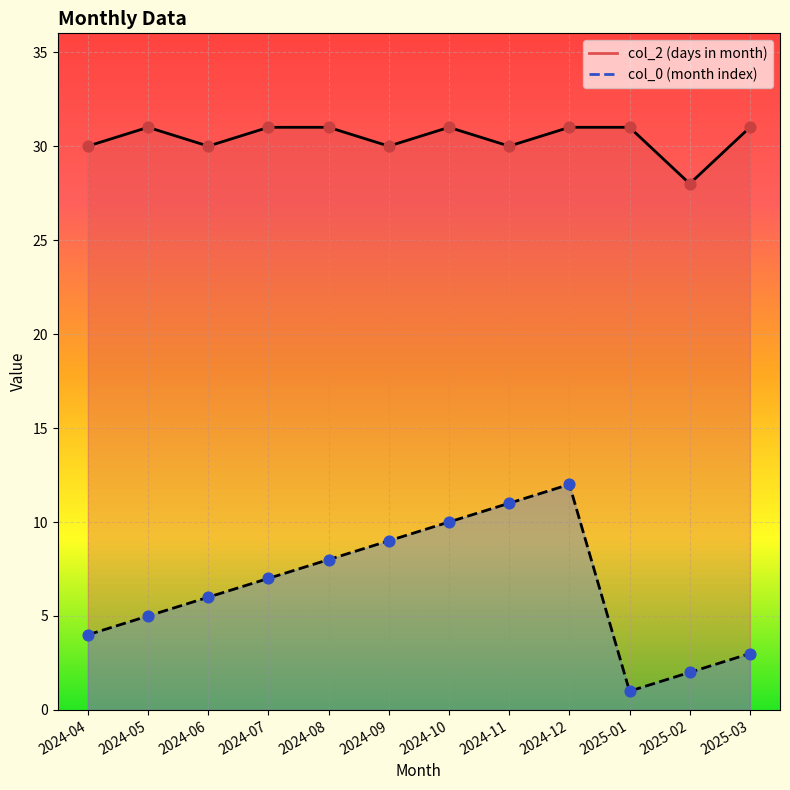

At which category is the sum across all series the highest?

2024-12